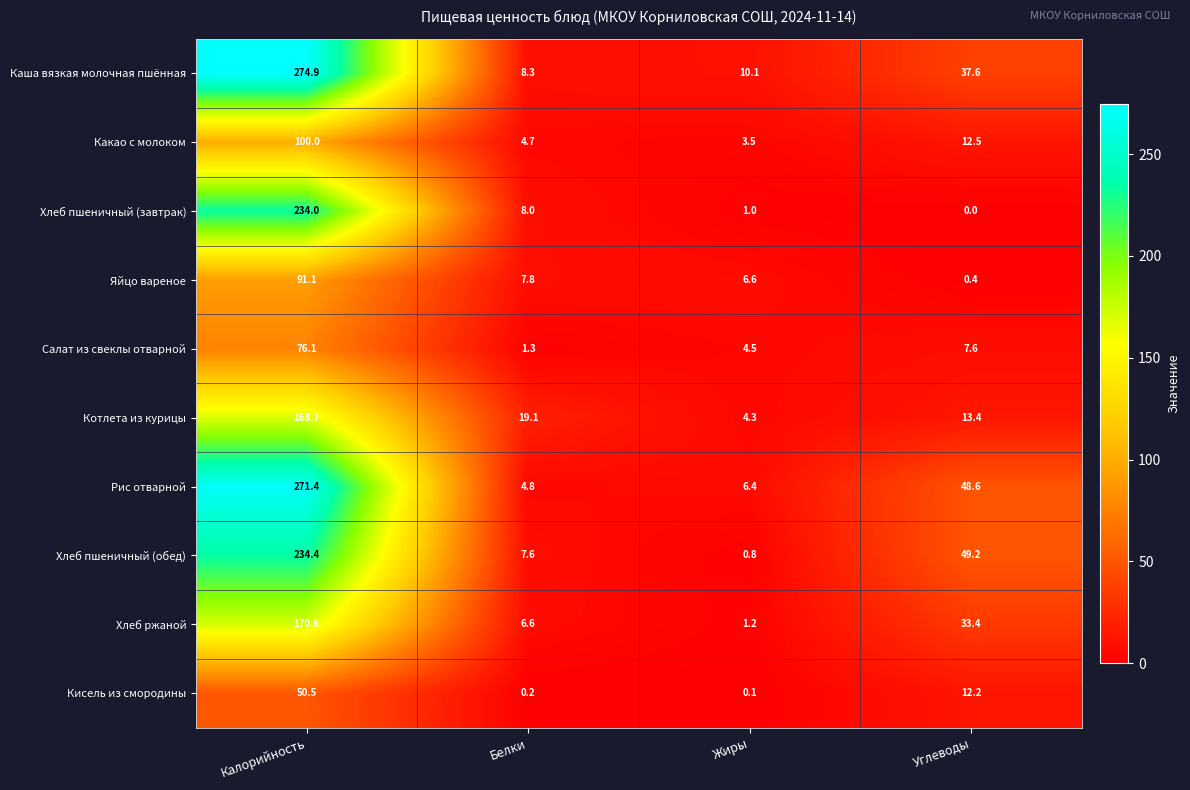

At Белки, list the series in order from smallest to largest.

Кисель из смородины, Салат из свеклы отварной, Какао с молоком, Рис отварной, Хлеб ржаной, Хлеб пшеничный (обед), Яйцо вареное, Хлеб пшеничный (завтрак), Каша вязкая молочная пшённая, Котлета из курицы